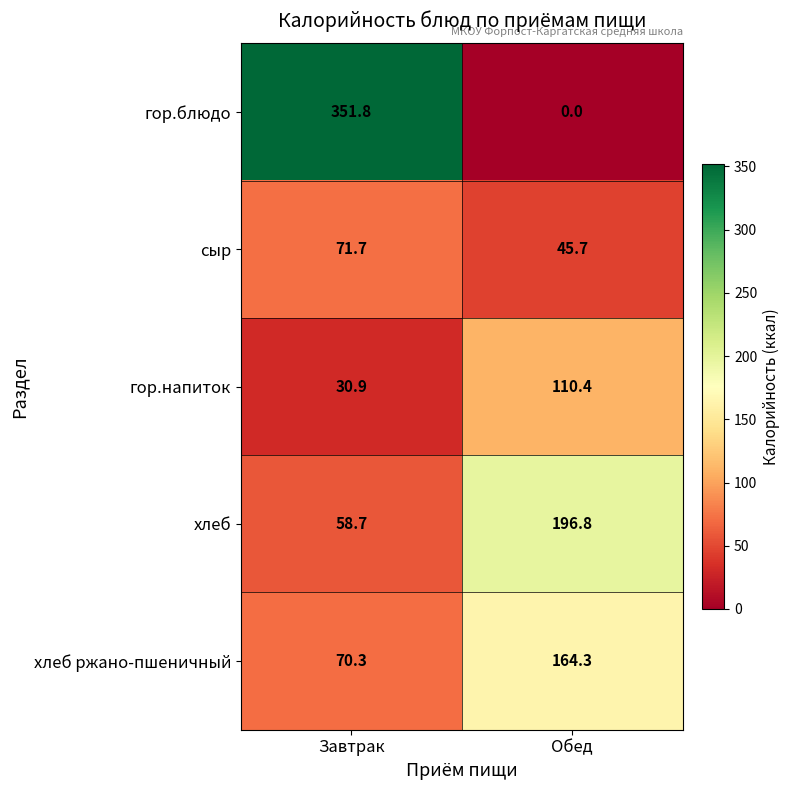

What is the average value of the гор.напиток series?

70.7